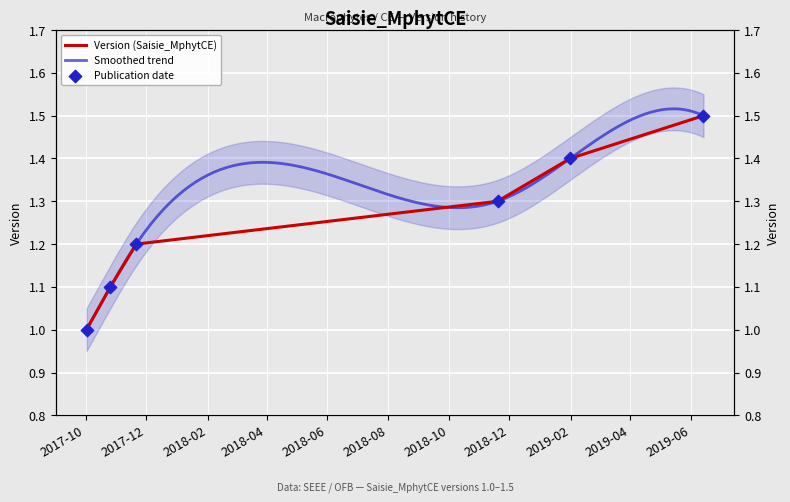

Which has a higher value, 2019-01-31 or 2019-06-14?

2019-06-14